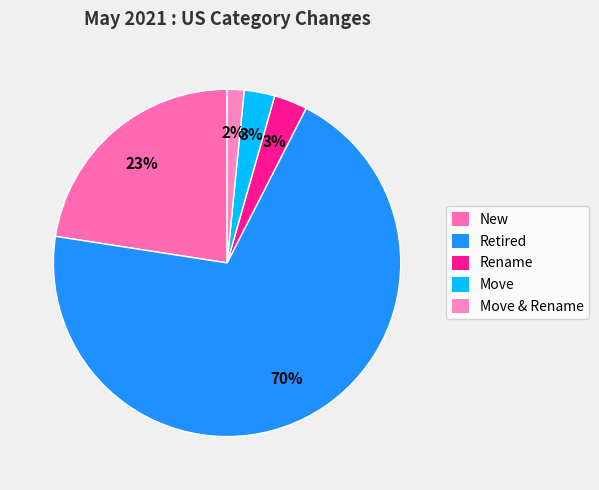

Is there a majority slice in this chart?

Yes